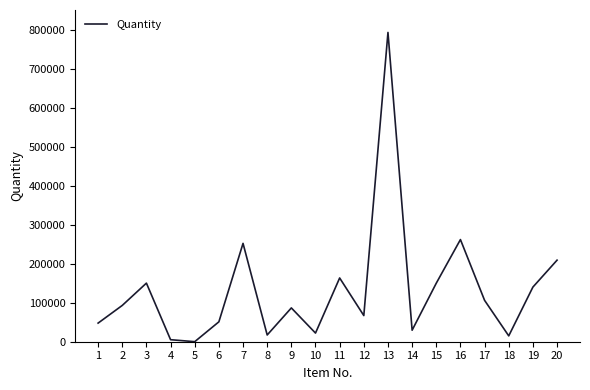

True or false: the data shows 51000.0 at 6.

True